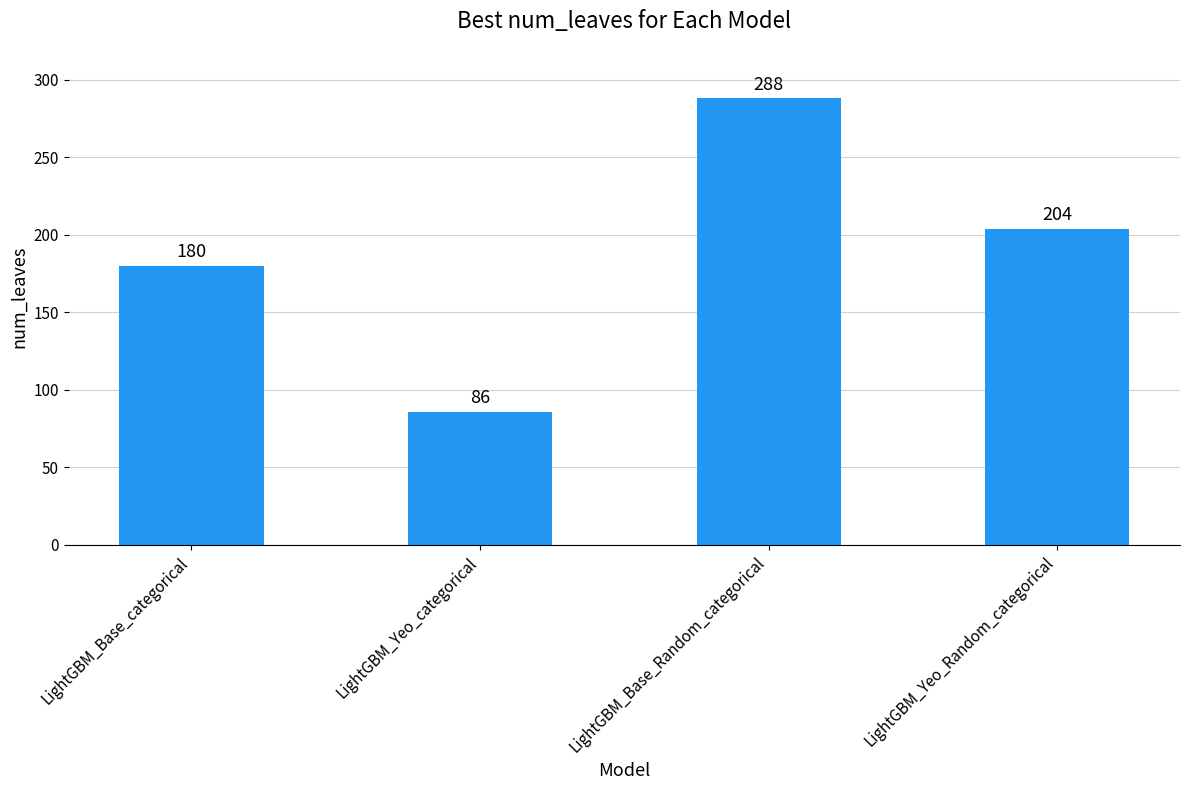

Reading left to right, what are all the values shown in this chart?

180	86	288	204